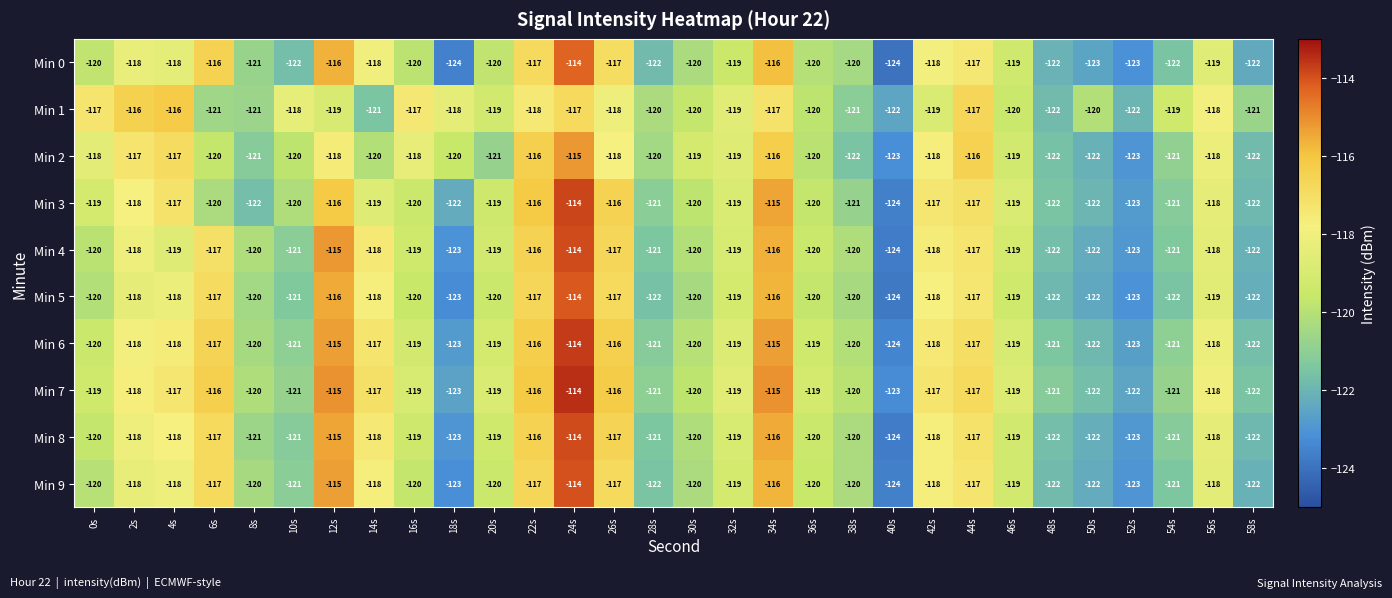

True or false: Min 0 has a value of -33 at 52s.

False